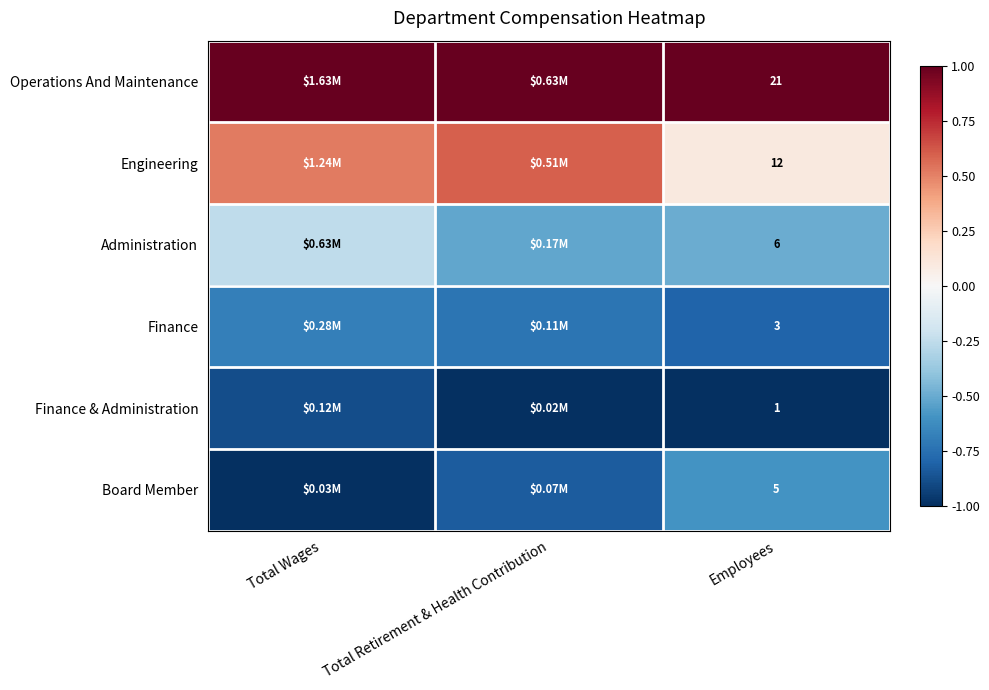

At Total Wages, list the series in order from largest to smallest.

Operations And Maintenance, Engineering, Administration, Finance, Finance & Administration, Board Member